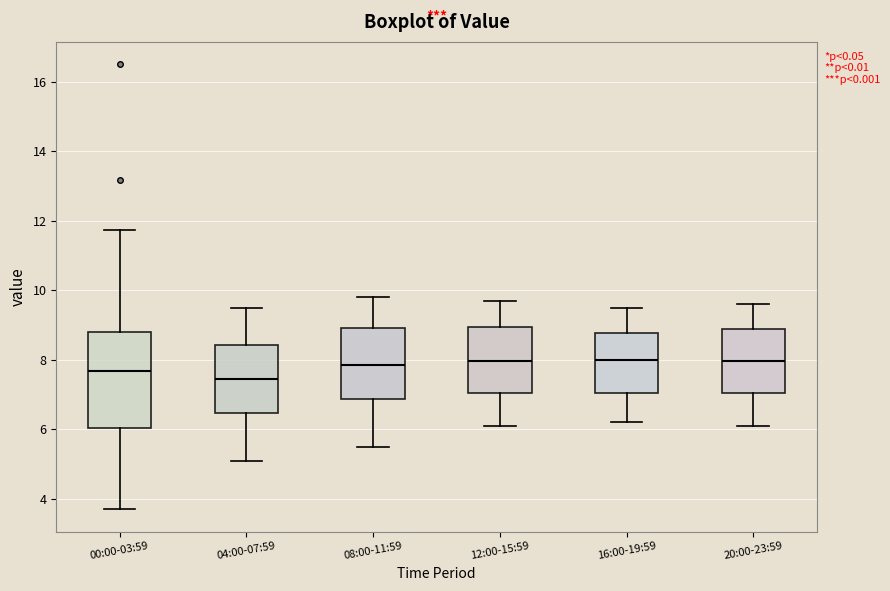

Which box is the tallest, from its lower edge to its upper edge?

00:00-03:59